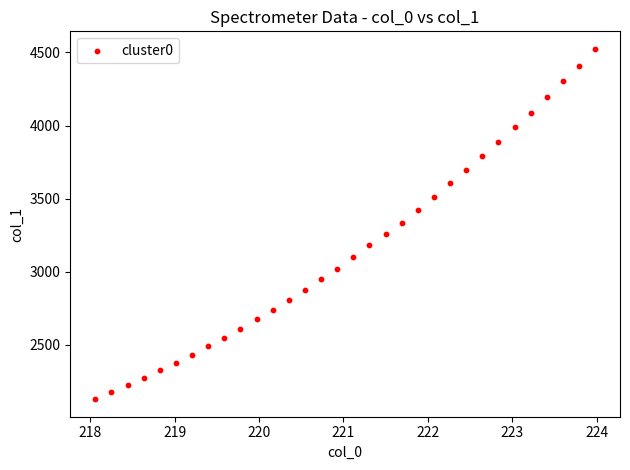

What is the range of Y values (max minus min)?

2396.3